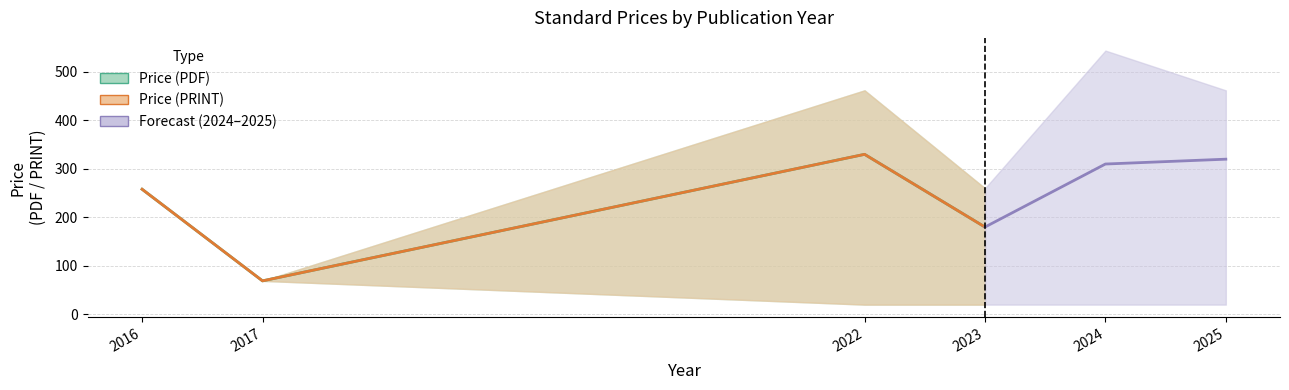

Which category has the lowest value in the Avg Price (PDF) series?

2016